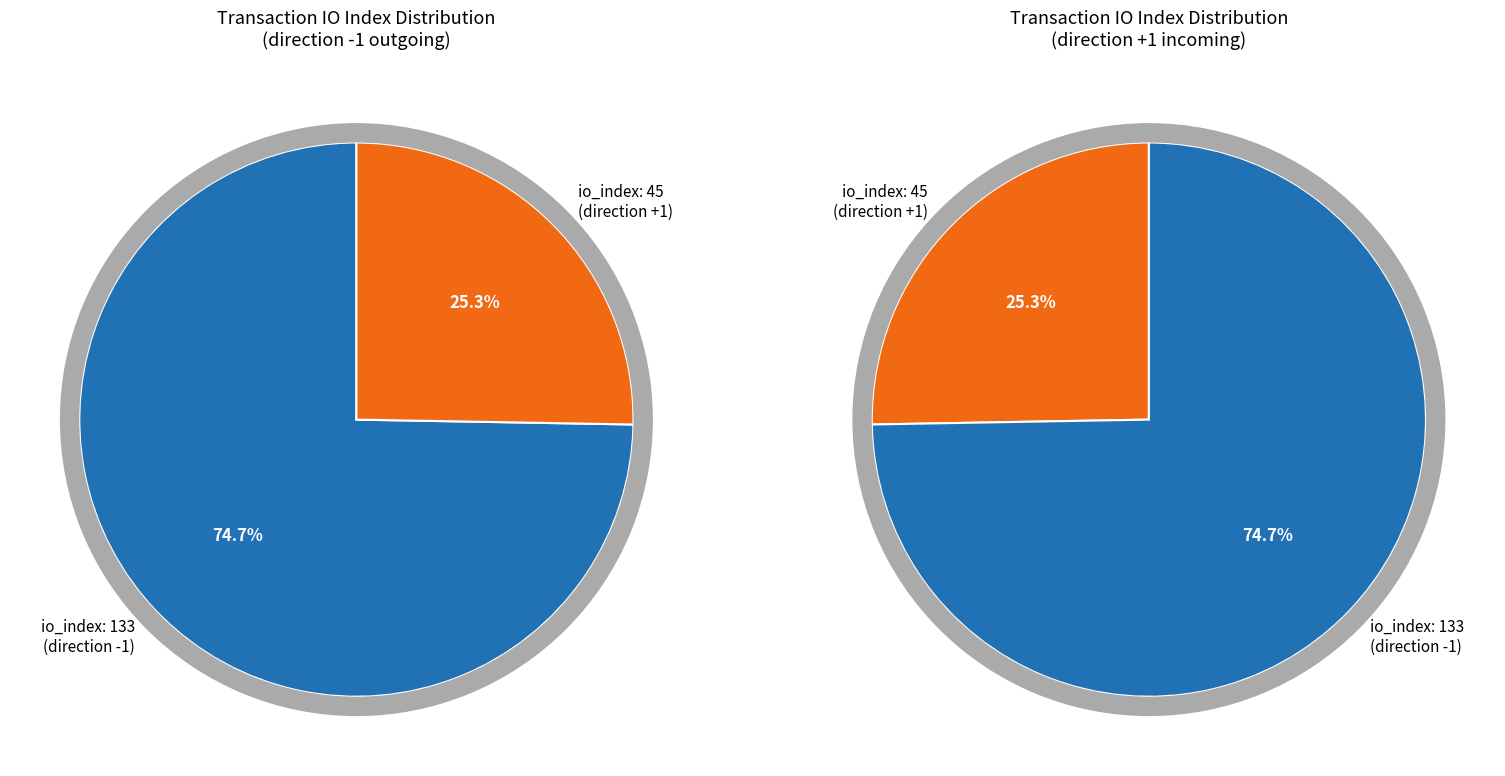

What is the change in value from tx_index_133 to tx_index_45?

-88